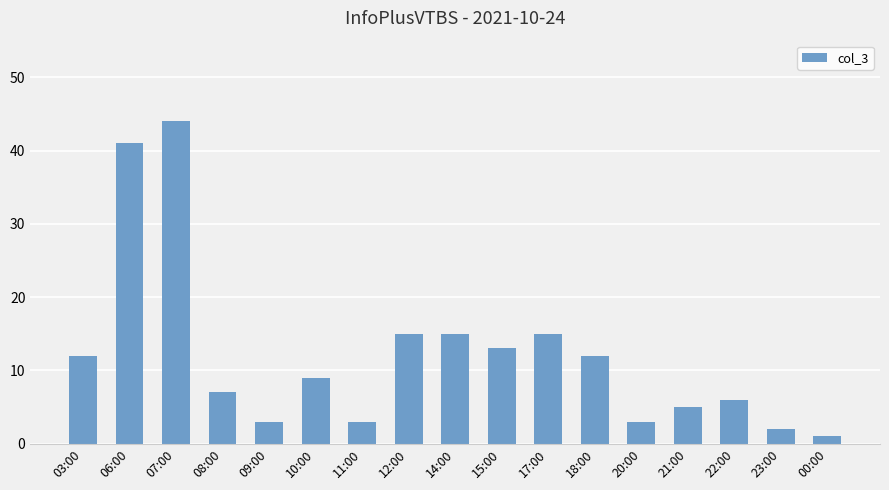

Approximately how many times larger is the value at 08:00 compared to 21:00?

1.4